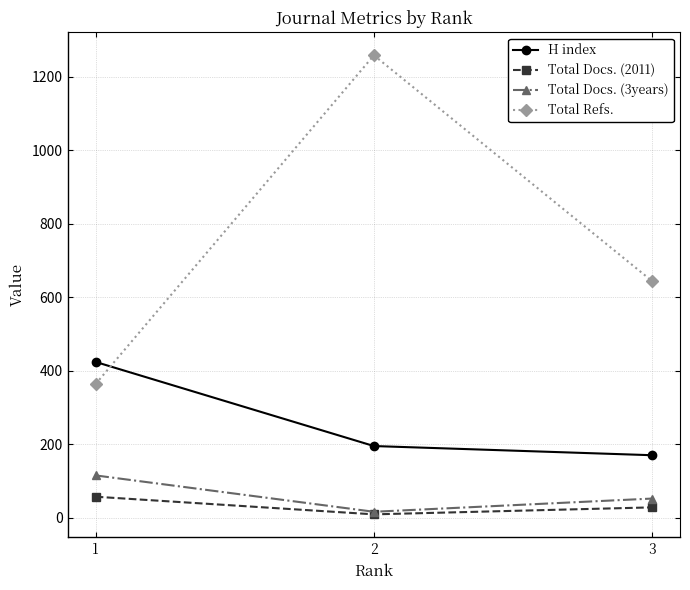

Which series has the largest range (max minus min)?

Total Refs.